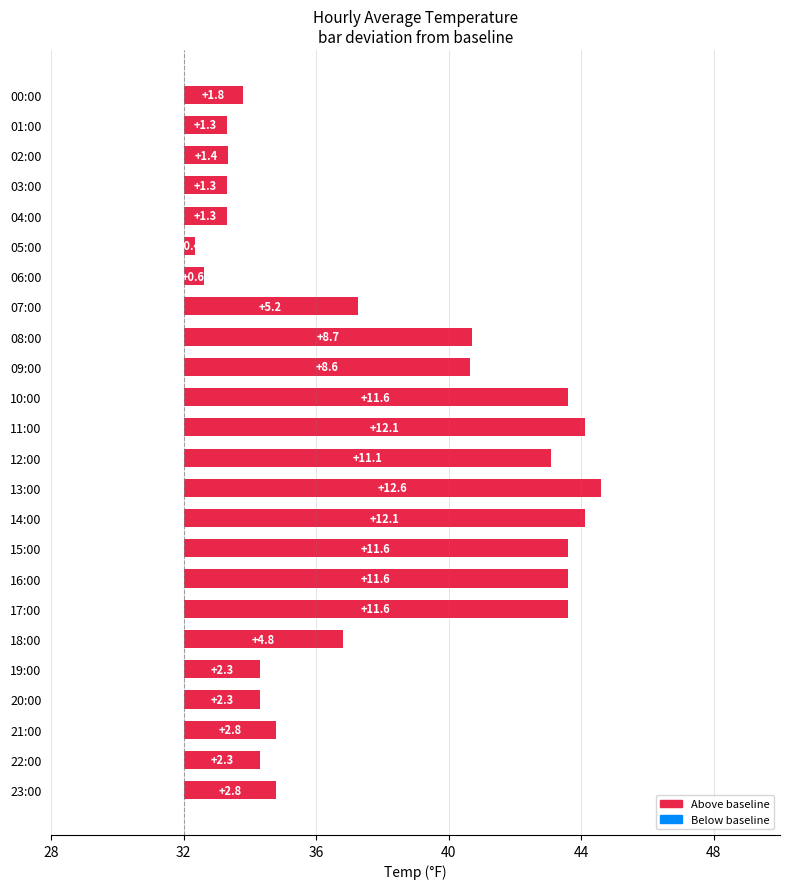

What is the sum of all values?

142.2